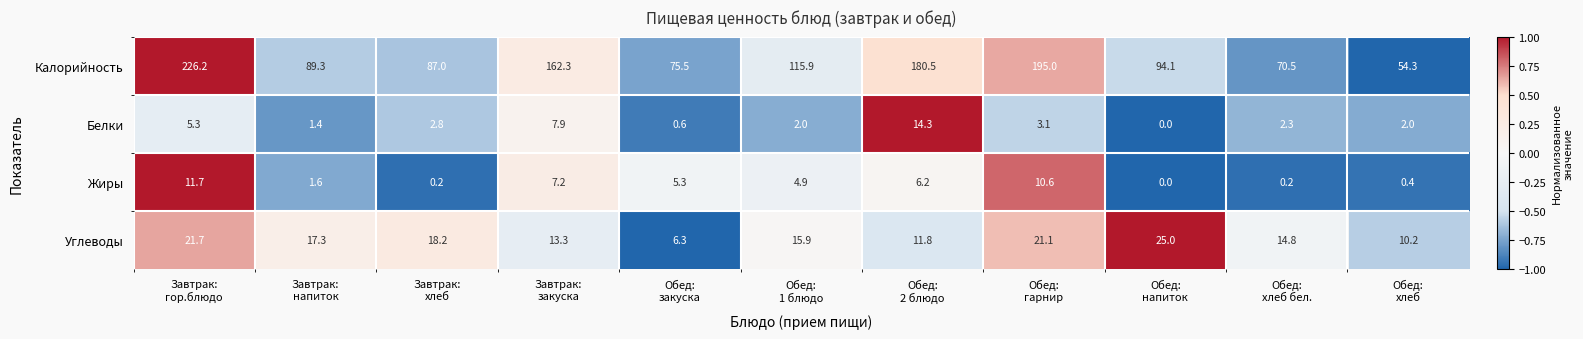

Which series has the largest total across all categories?

Калорийность